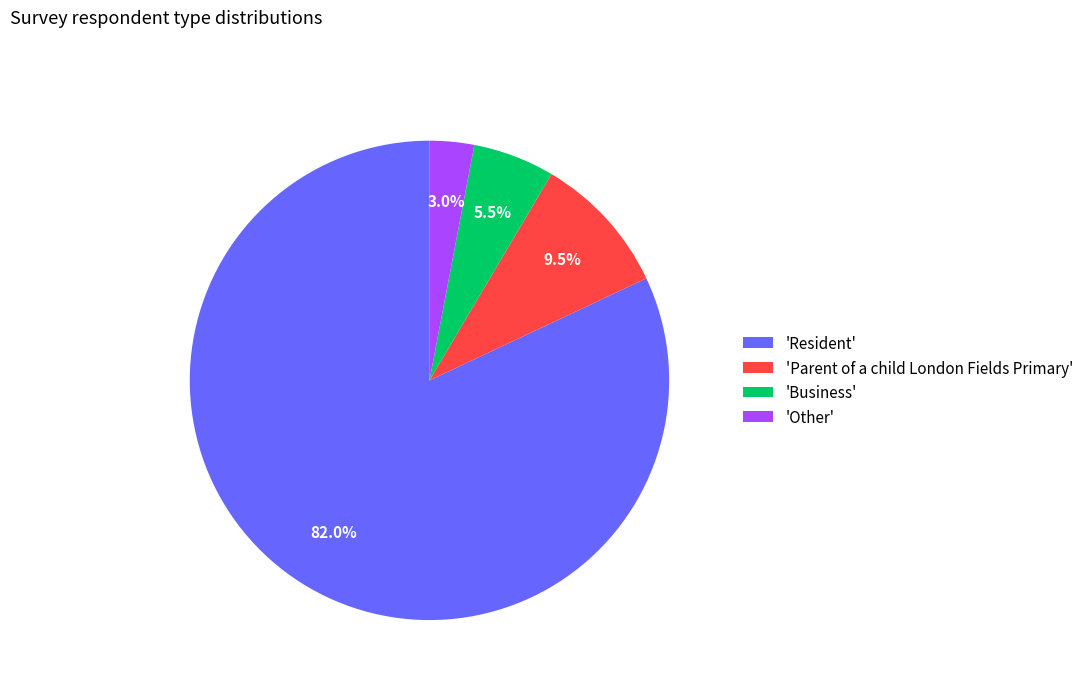

How many slices are in this pie chart?

4